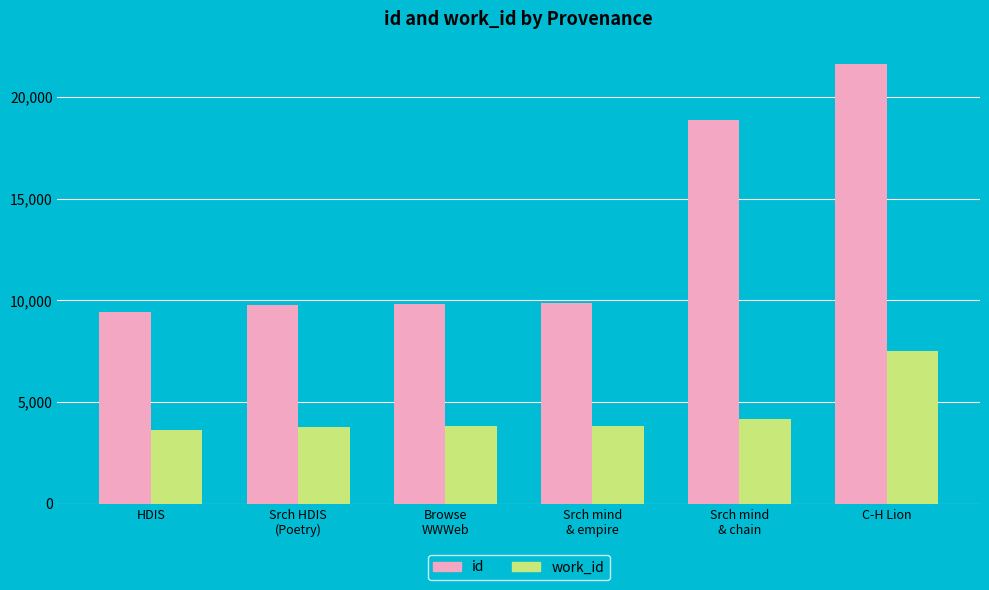

True or false: id has a value of 9436 at HDIS.

True